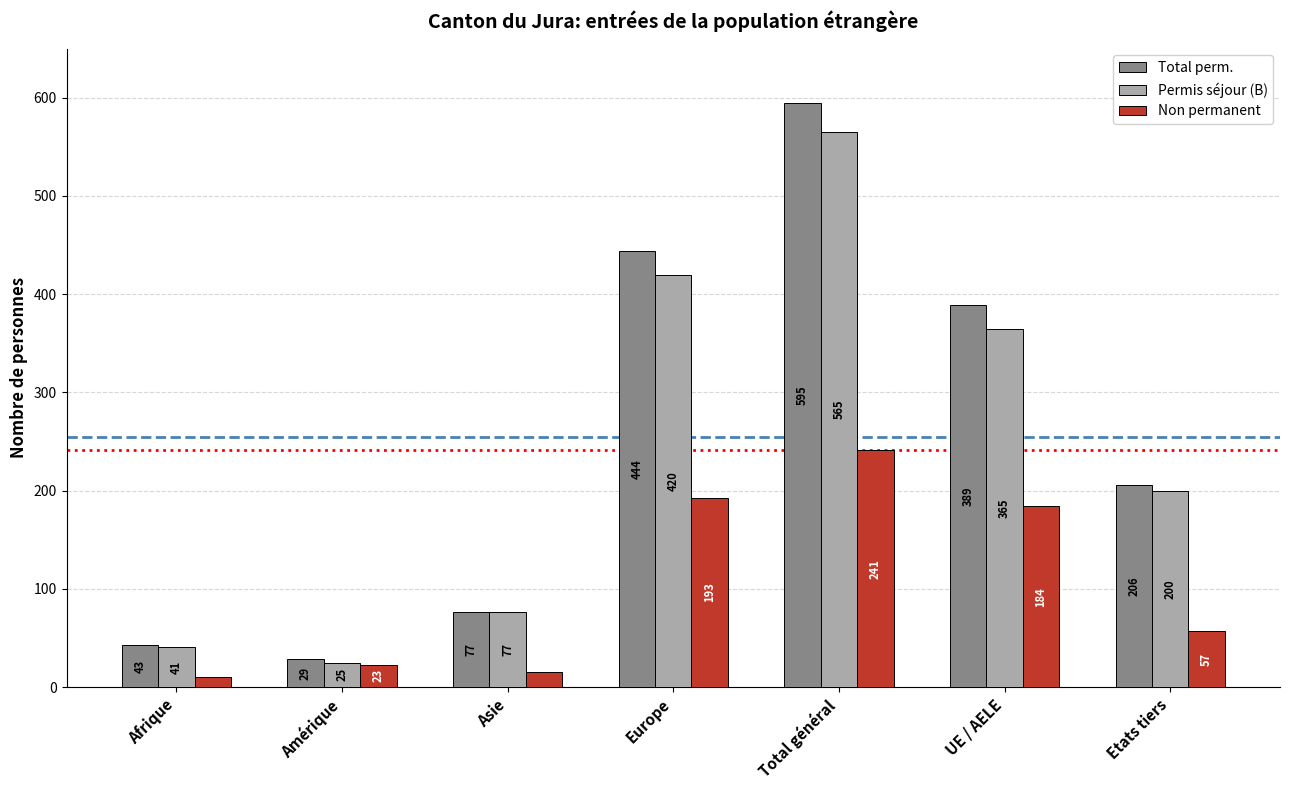

Count the number of data series in this chart.

3